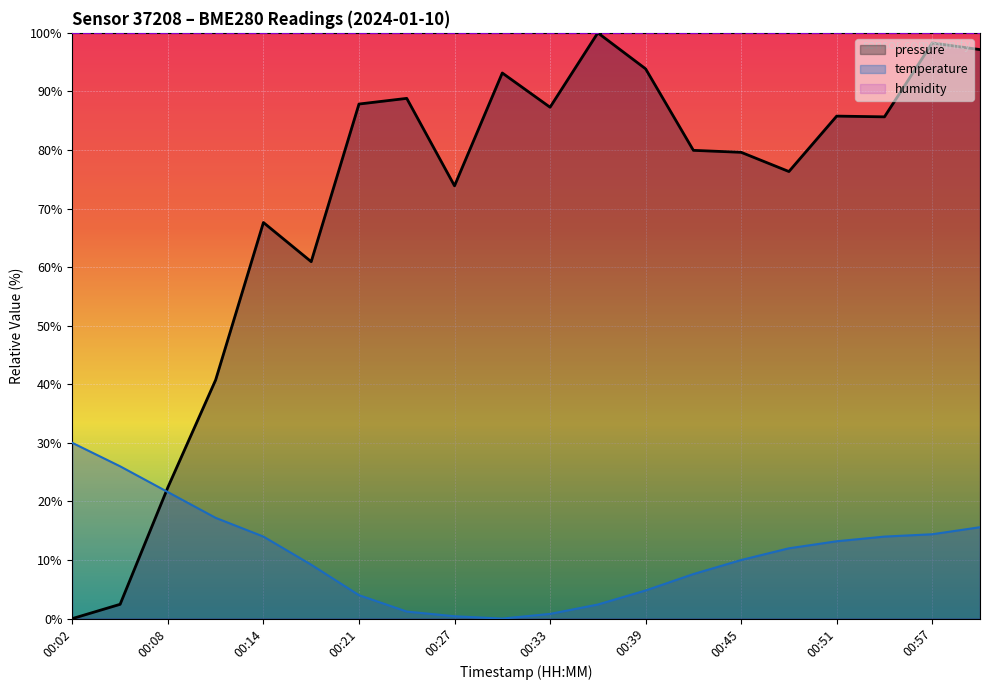

The pressure series shows 53.4 at 13. True or false?

False